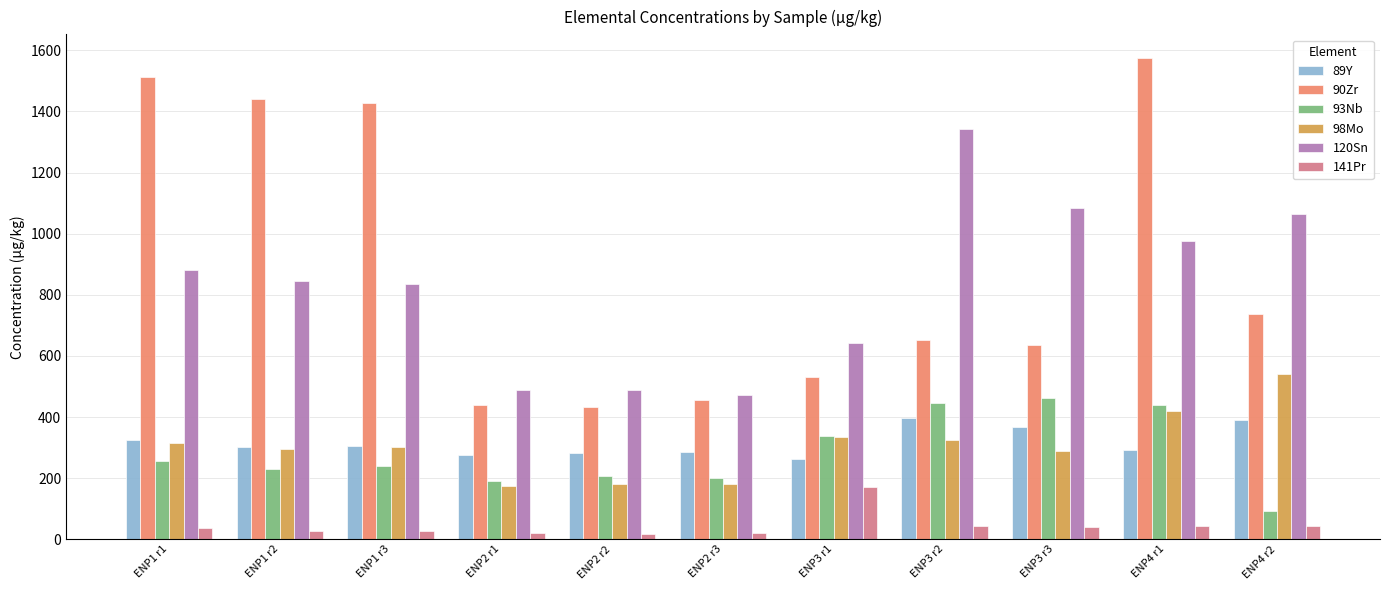

What is the maximum value shown in the chart?

1573.6